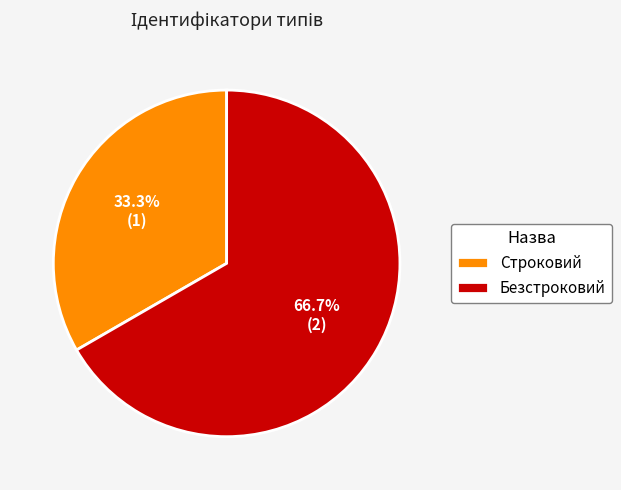

Is there any slice that represents more than half of the pie?

Yes